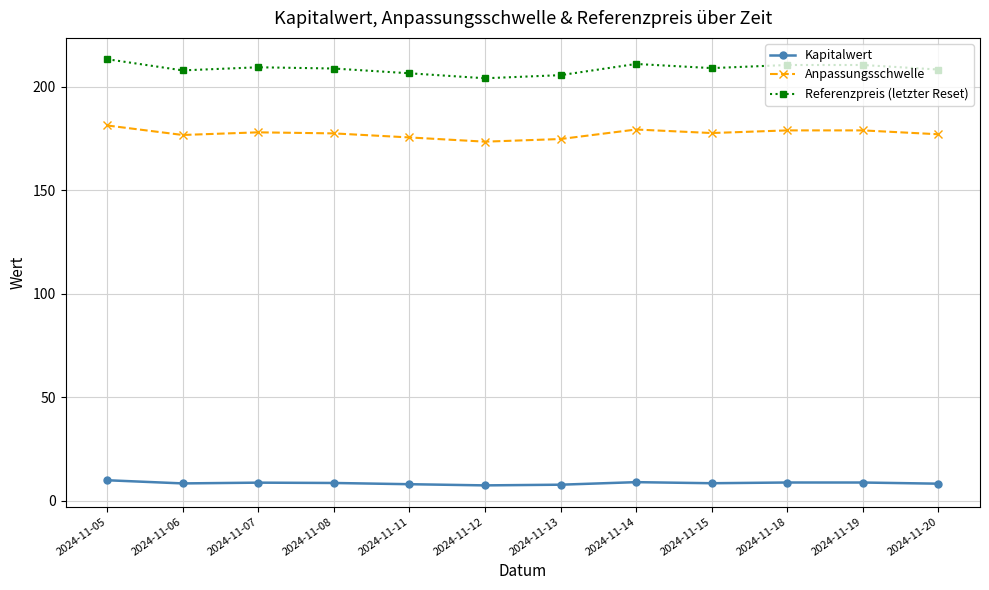

List the series in order of their overall mean, highest first.

Referenzpreis (letzter Reset), Anpassungsschwelle, Kapitalwert